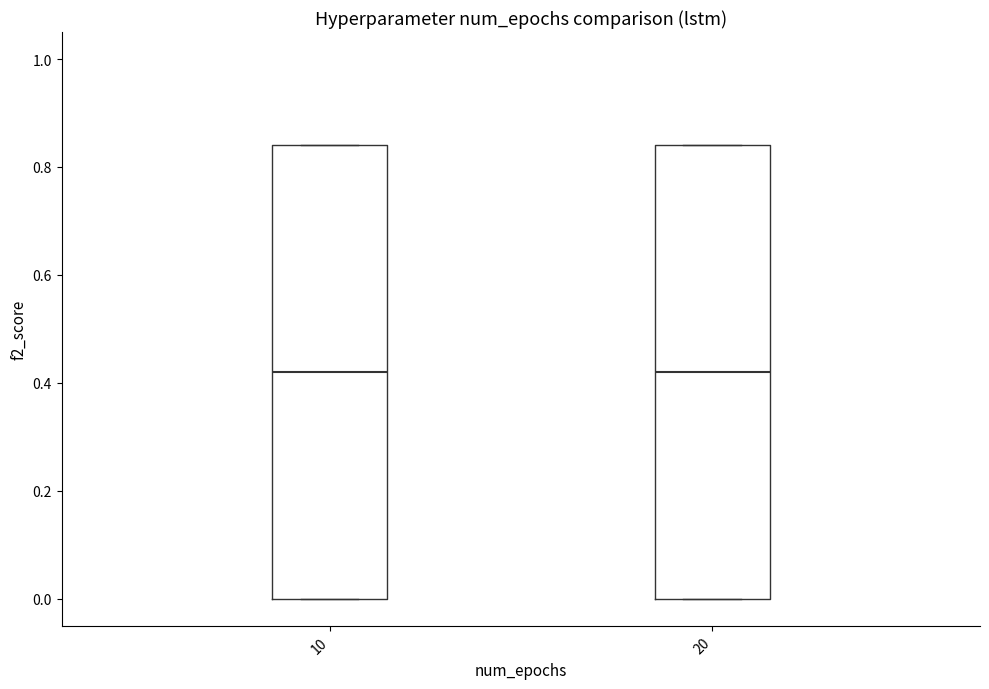

Where does the median line of the box at x = 10 sit on the y-axis? The values are not printed on the chart, so give them approximately, as read against the axis.

0.42